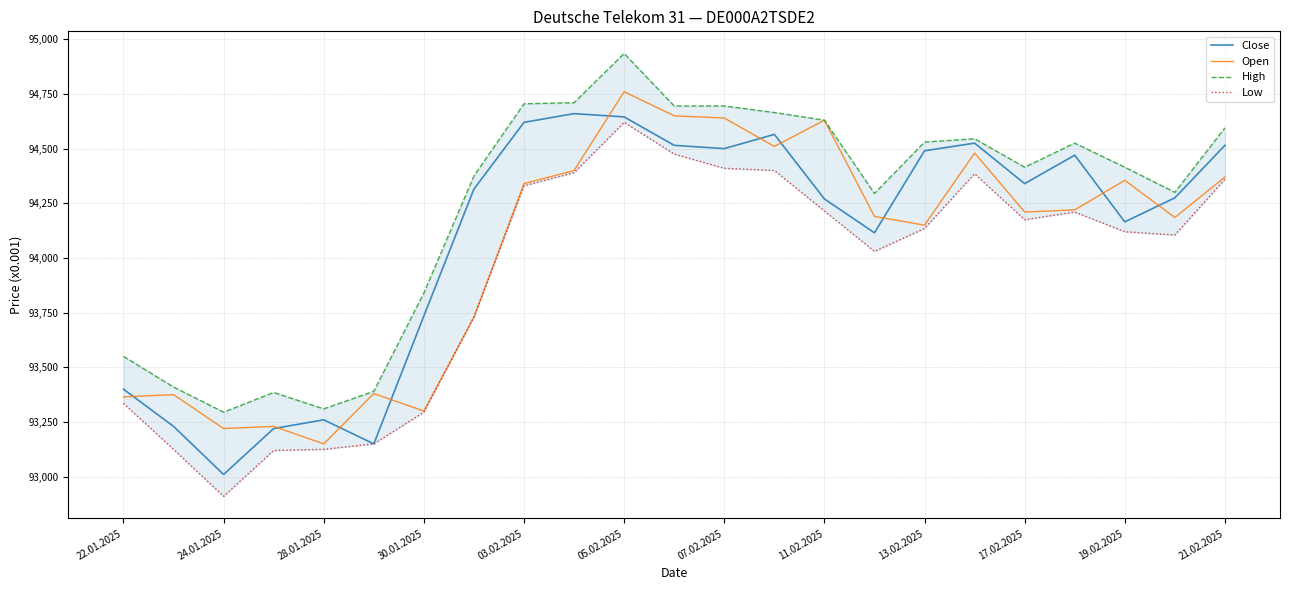

What is the maximum value for Close?

94660